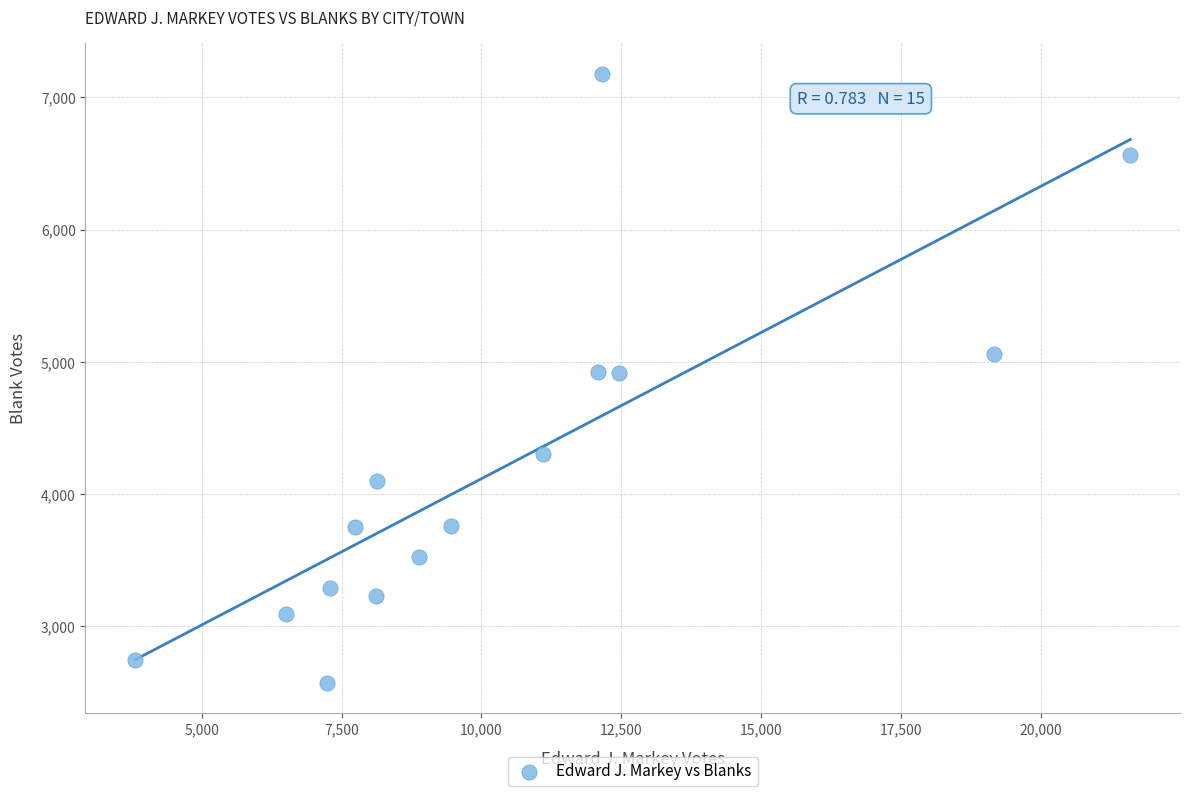

What is the range of Y values (max minus min)?

4607